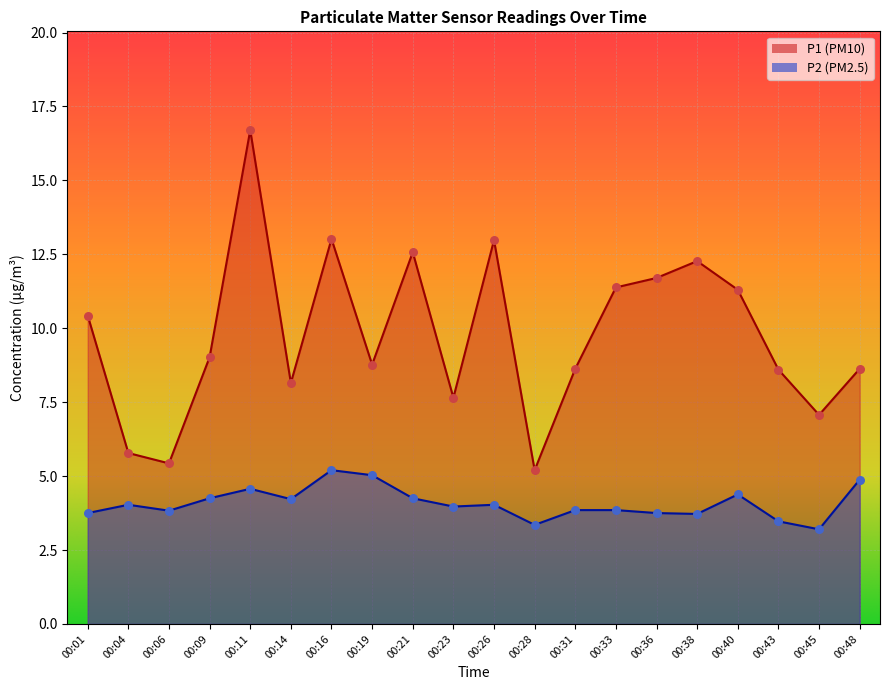

Which series has the largest total across all categories?

P1